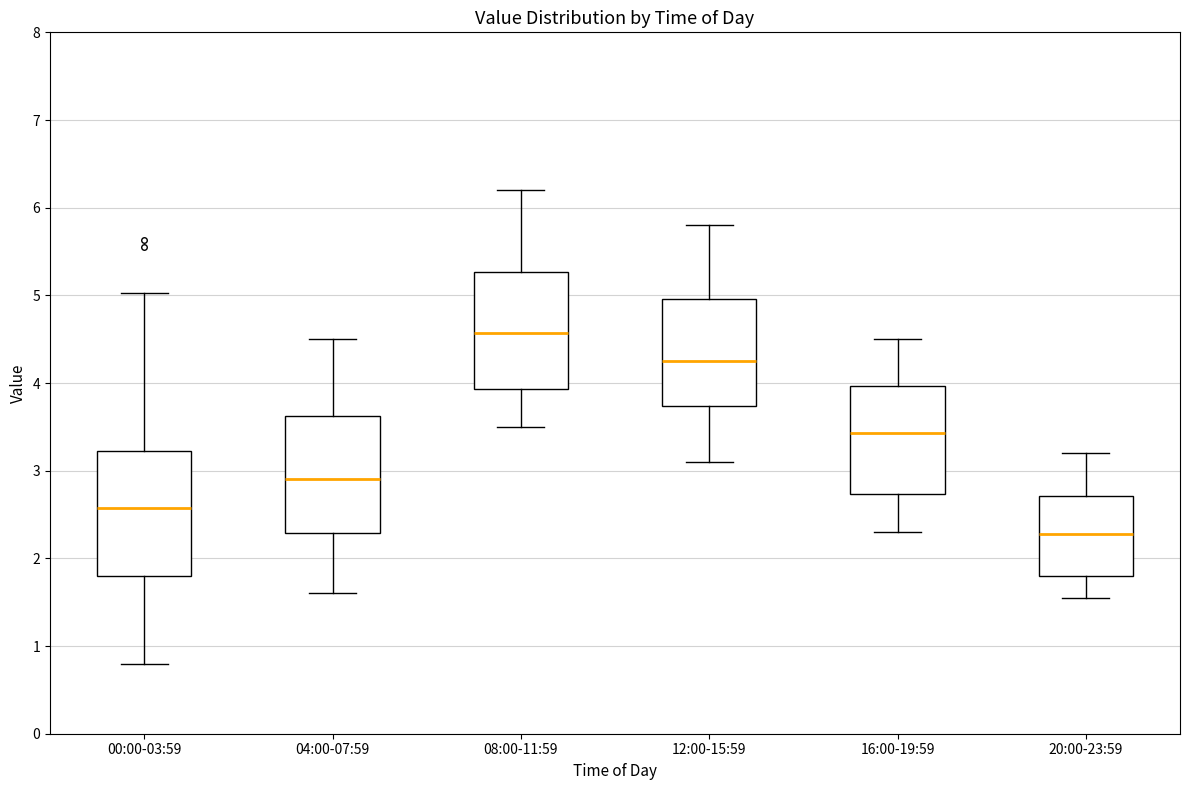

Reading left to right, read every box against the y-axis: the position of its median line, the range the box covers, and the ends of its whiskers. The values are not printed on the chart, so give them approximately, as read against the axis.

00:00-03:59: median 2.6, box 1.8 to 3.2, whiskers 0.8 to 5.0
04:00-07:59: median 2.9, box 2.3 to 3.6, whiskers 1.6 to 4.5
08:00-11:59: median 4.6, box 3.9 to 5.3, whiskers 3.5 to 6.2
12:00-15:59: median 4.3, box 3.7 to 5.0, whiskers 3.1 to 5.8
16:00-19:59: median 3.4, box 2.7 to 4.0, whiskers 2.3 to 4.5
20:00-23:59: median 2.3, box 1.8 to 2.7, whiskers 1.6 to 3.2